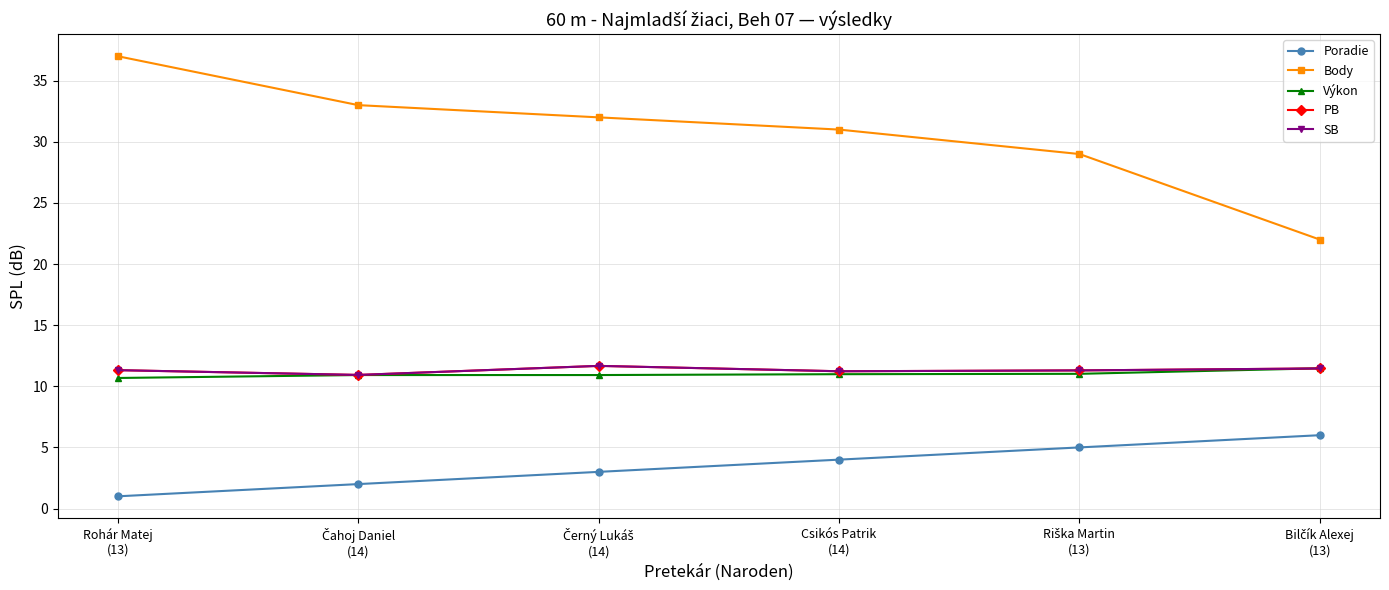

Does the chart have visible grid lines?

Yes